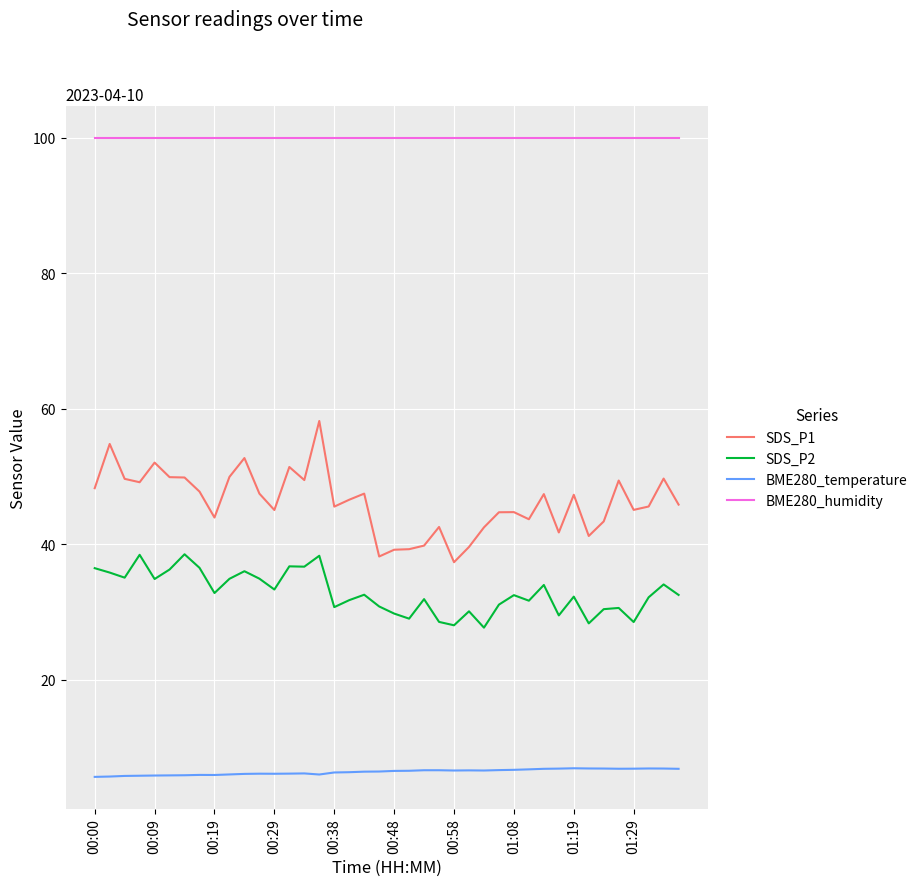

Rank the series by their maximum value, from highest to lowest.

BME280_humidity, SDS_P1, SDS_P2, BME280_temperature